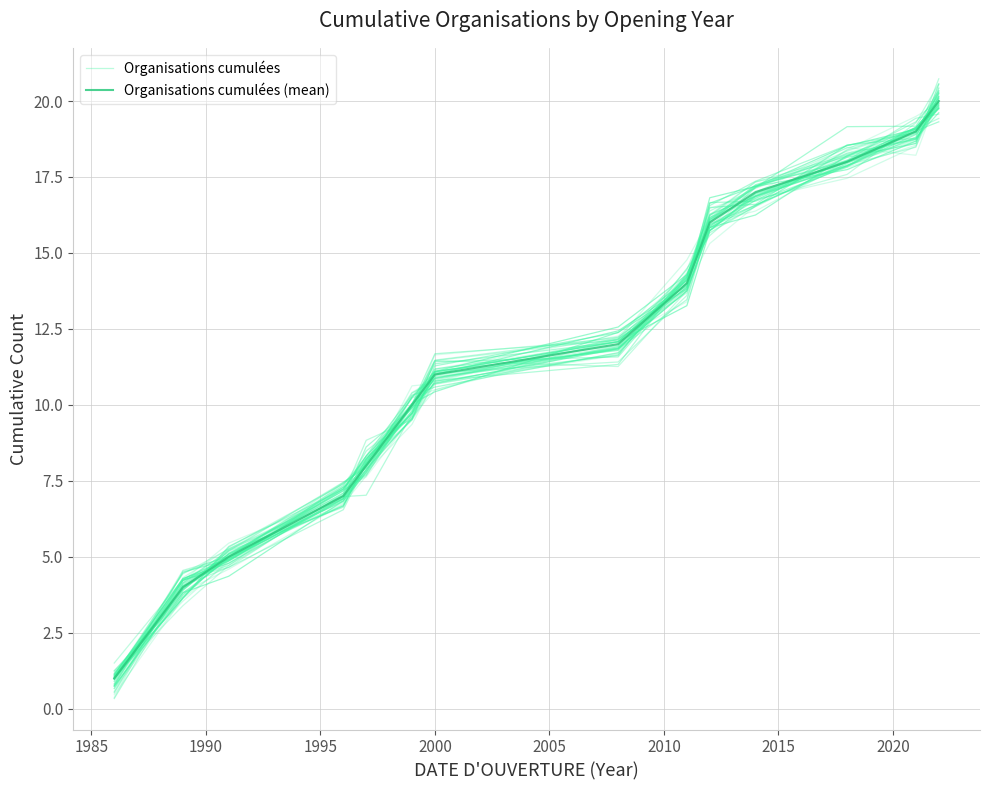

What is the approximate value of Organisations cumulées (mean) at 1990?

5.0